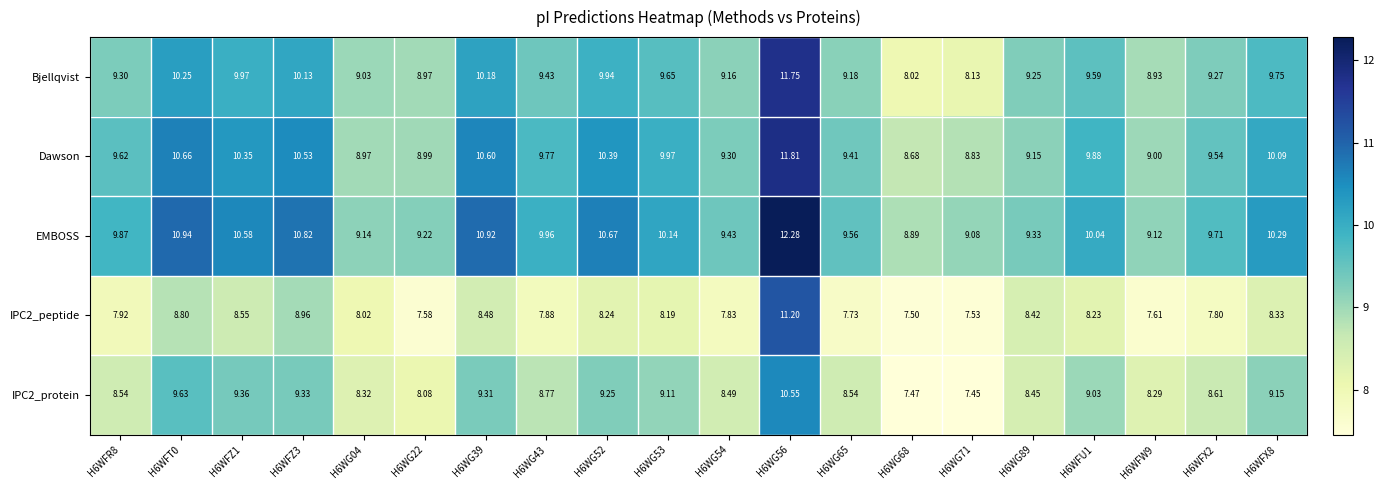

Which series has the largest range (max minus min)?

Bjellqvist